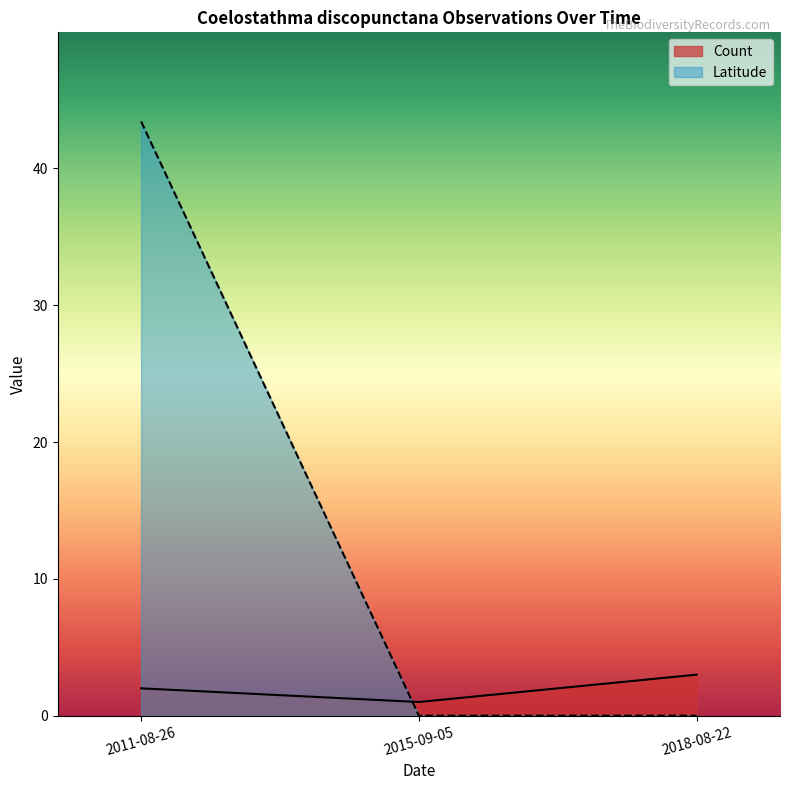

How many values in the Latitude series exceed 0?

1